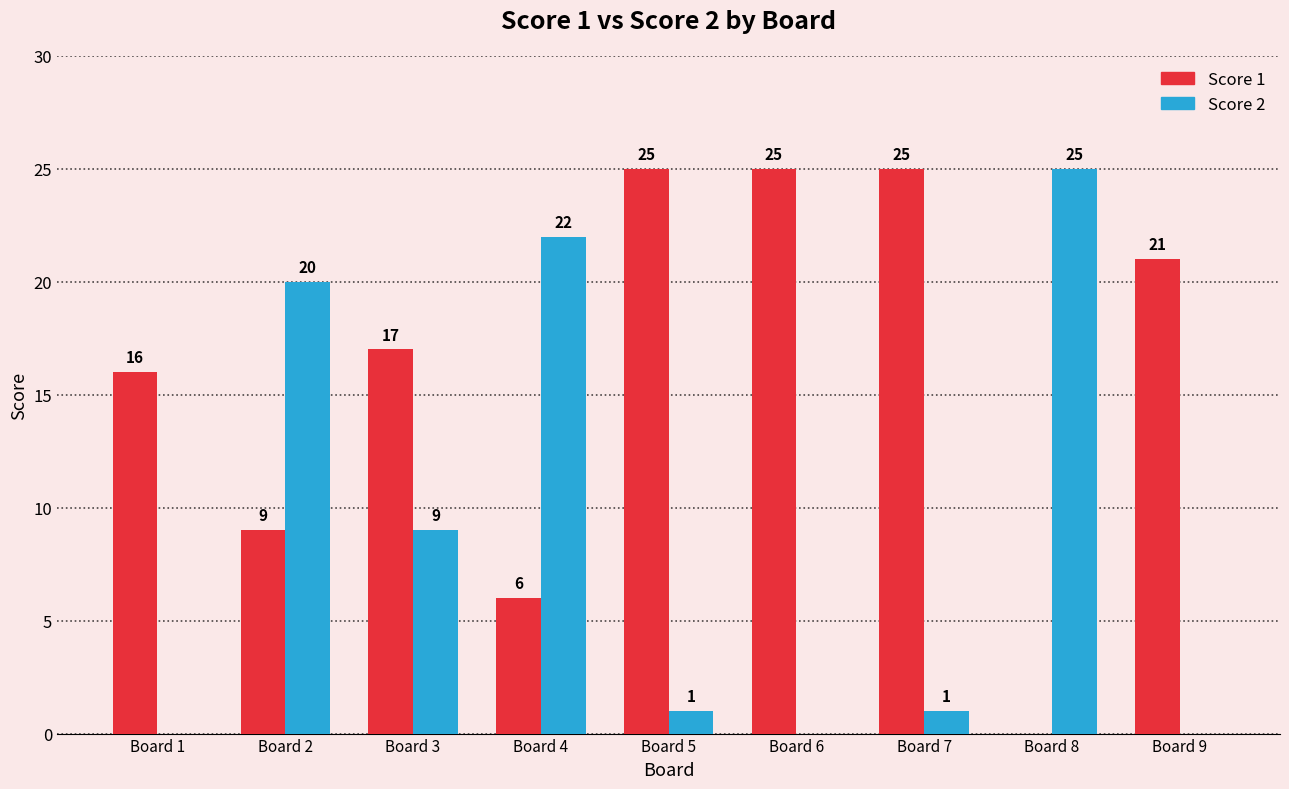

At which label does Score 2 reach its peak?

Board 8